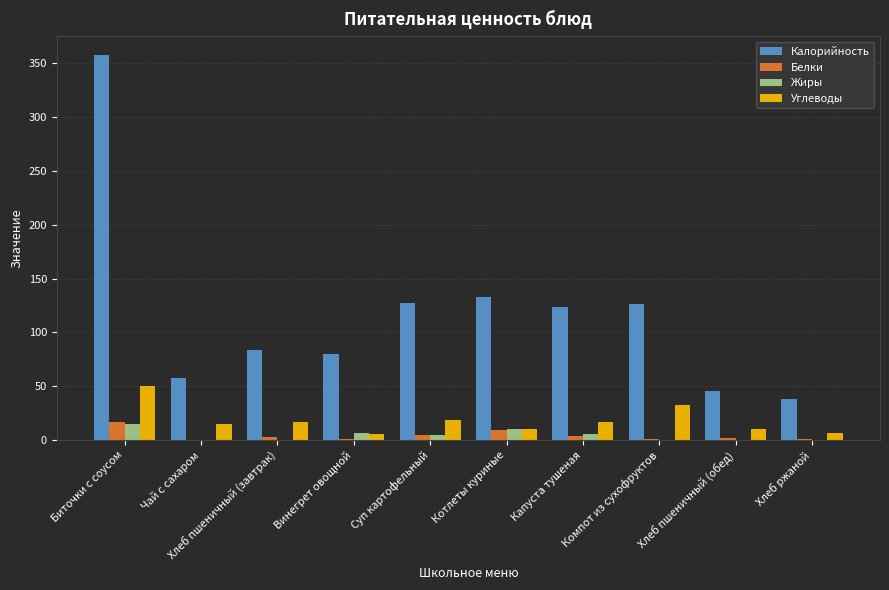

What is the greatest value displayed?

357.2